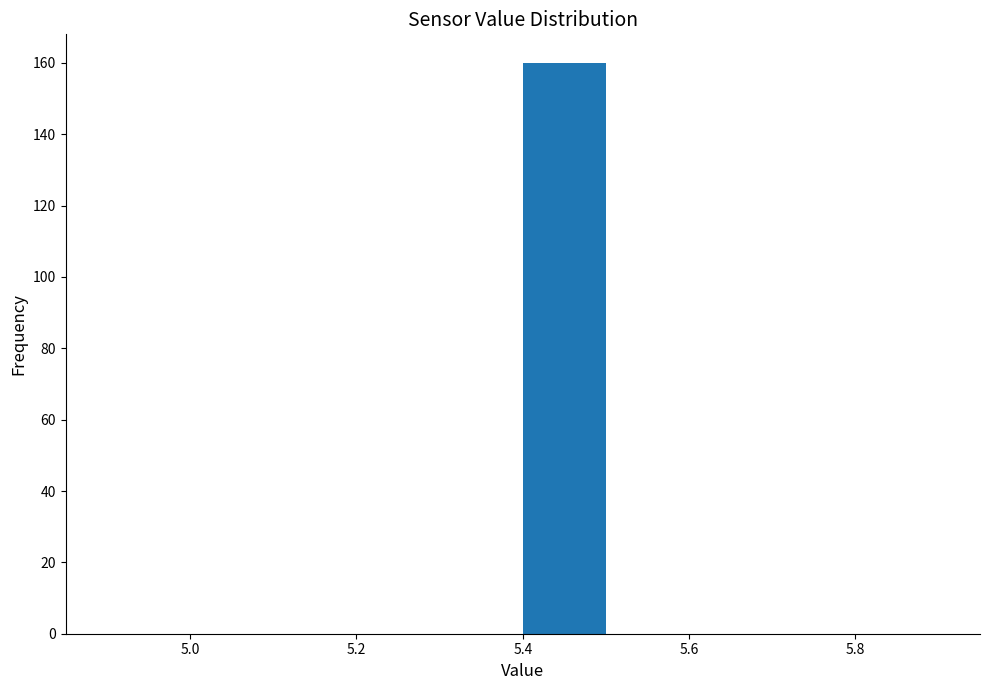

How tall is the bar that spans 5.4 to 5.5 on the x-axis? The values are not printed on the chart, so give them approximately, as read against the axis.

160